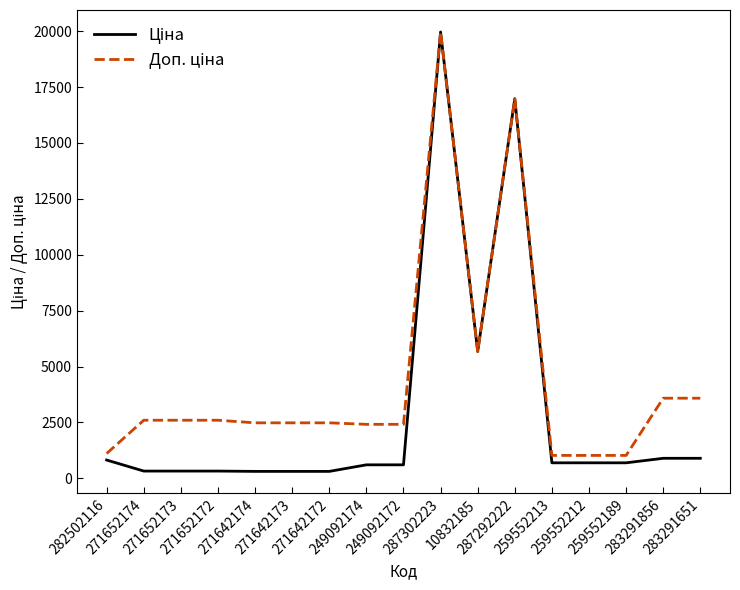

What is the value of the Ціна point at the 16th from the left?

895.9